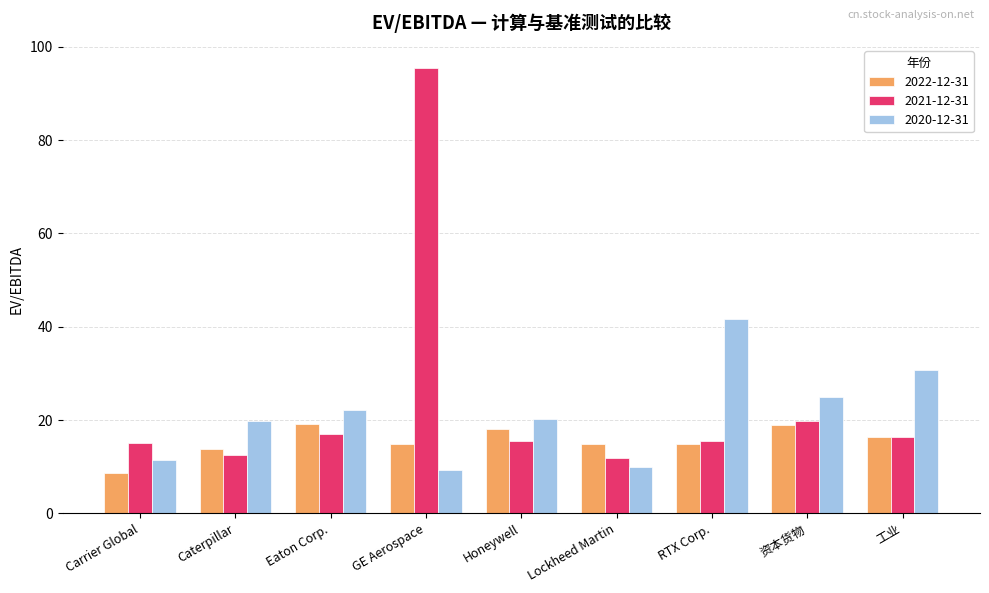

Between Caterpillar and GE Aerospace, which series saw the biggest shift?

2021-12-31